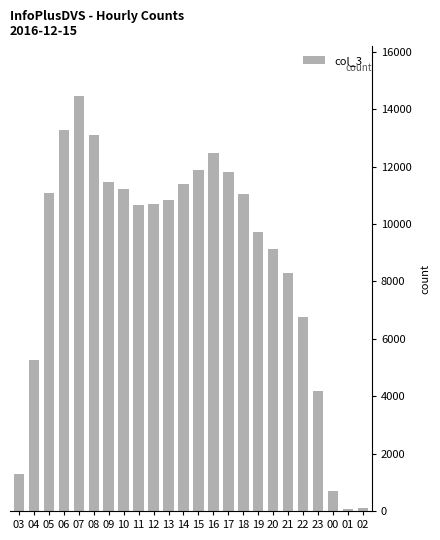

What is the change in value from 13 to 14?

+552